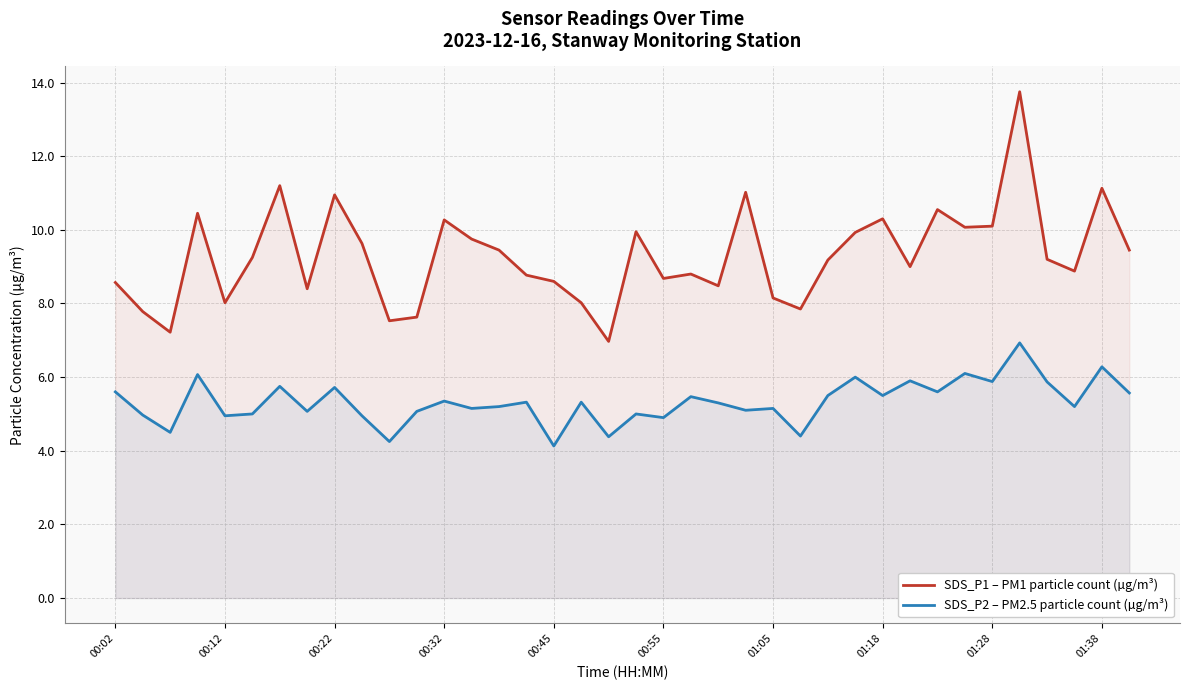

Reading right to left, extract all data points from this chart.

SDS_P1 – PM1 particle count (µg/m³): 9.4	11.1	8.9	9.2	13.8	10.1	10.1	10.6	9.0	10.3	9.9	9.2	7.8	8.2	11.0	8.5	8.8	8.7	9.9	7.0	8.0	8.6	8.8	9.4	9.8	10.3	7.6	7.5	9.6	10.9	8.4	11.2	9.2	8.0	10.4	7.2	7.8	8.6
SDS_P2 – PM2.5 particle count (µg/m³): 5.6	6.3	5.2	5.9	6.9	5.9	6.1	5.6	5.9	5.5	6.0	5.5	4.4	5.2	5.1	5.3	5.5	4.9	5.0	4.4	5.3	4.1	5.3	5.2	5.2	5.3	5.1	4.2	5.0	5.7	5.1	5.8	5.0	5.0	6.1	4.5	5.0	5.6